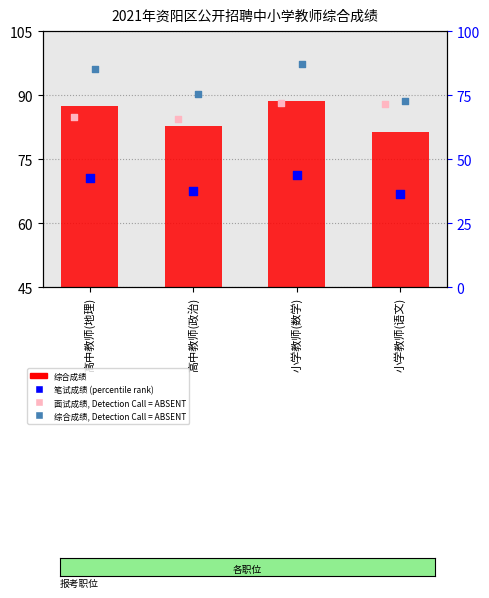

At how many categories does at least one series exceed 70?

4